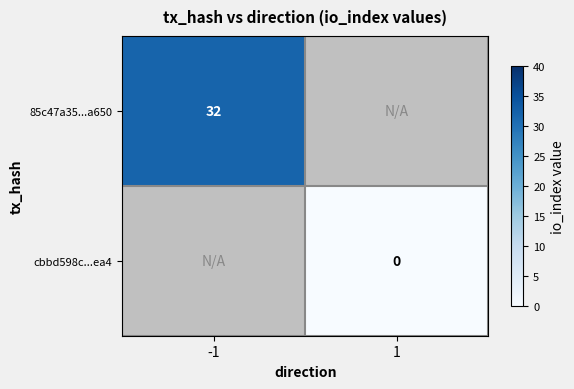

The 85c47a35...a650 series shows 44 at -1. True or false?

False